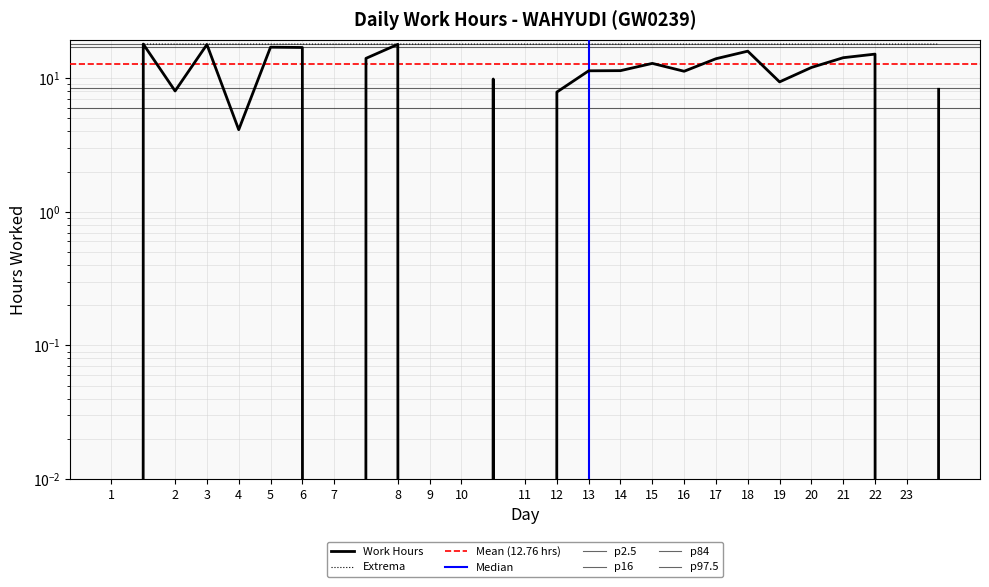

Which has a higher value, 8 or 21?

8